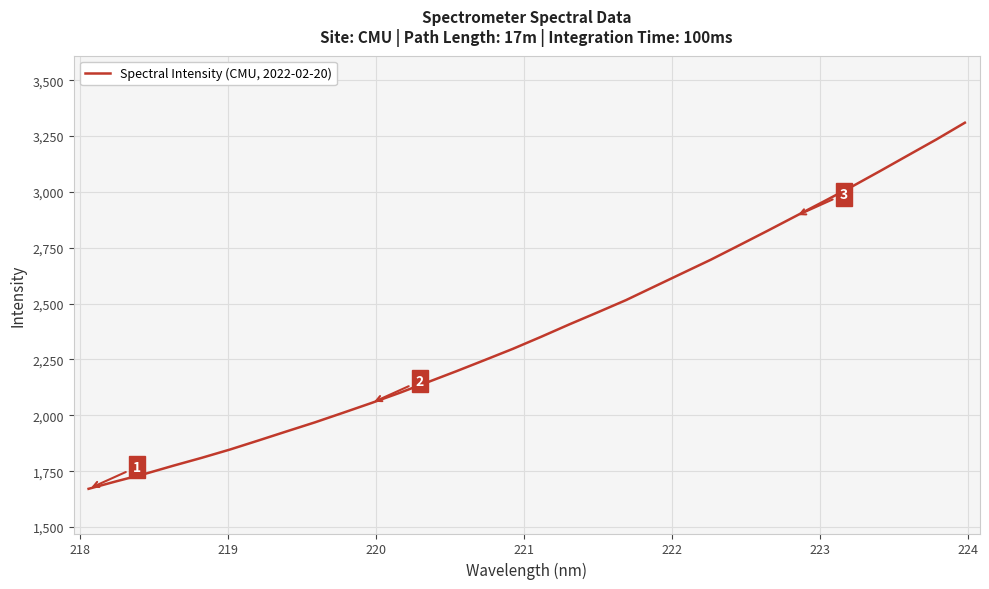

What is the smallest value displayed?

1670.9